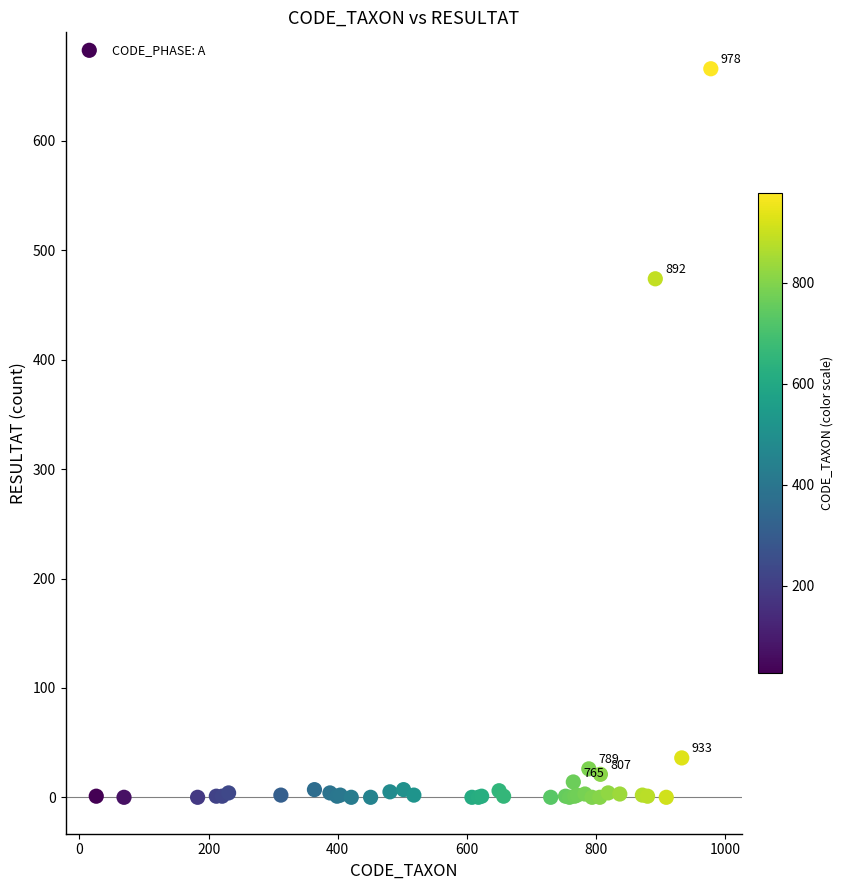

What Y value in the scatter plot is closest to 333?

474